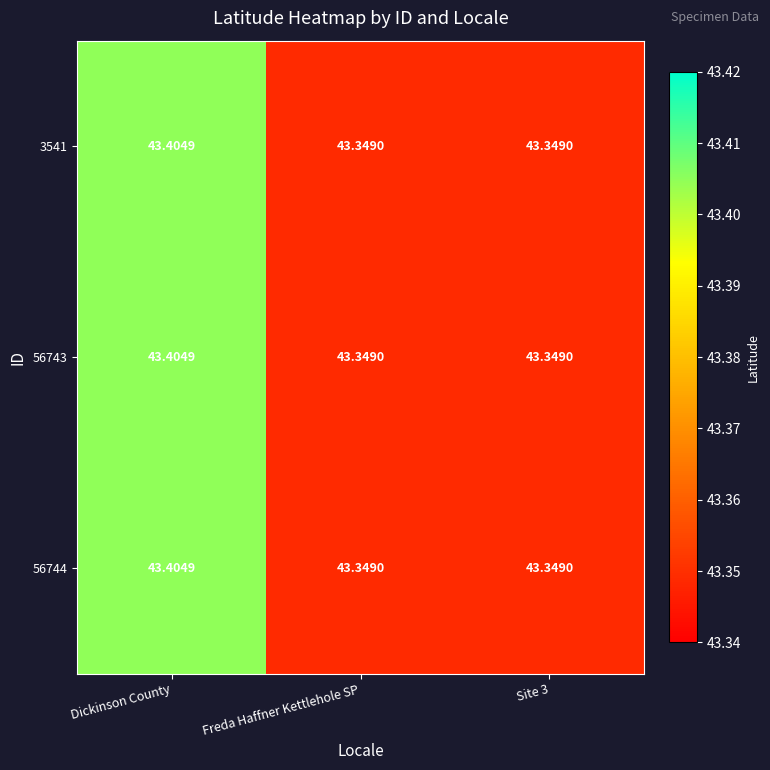

At which category is the sum across all series the highest?

Dickinson County